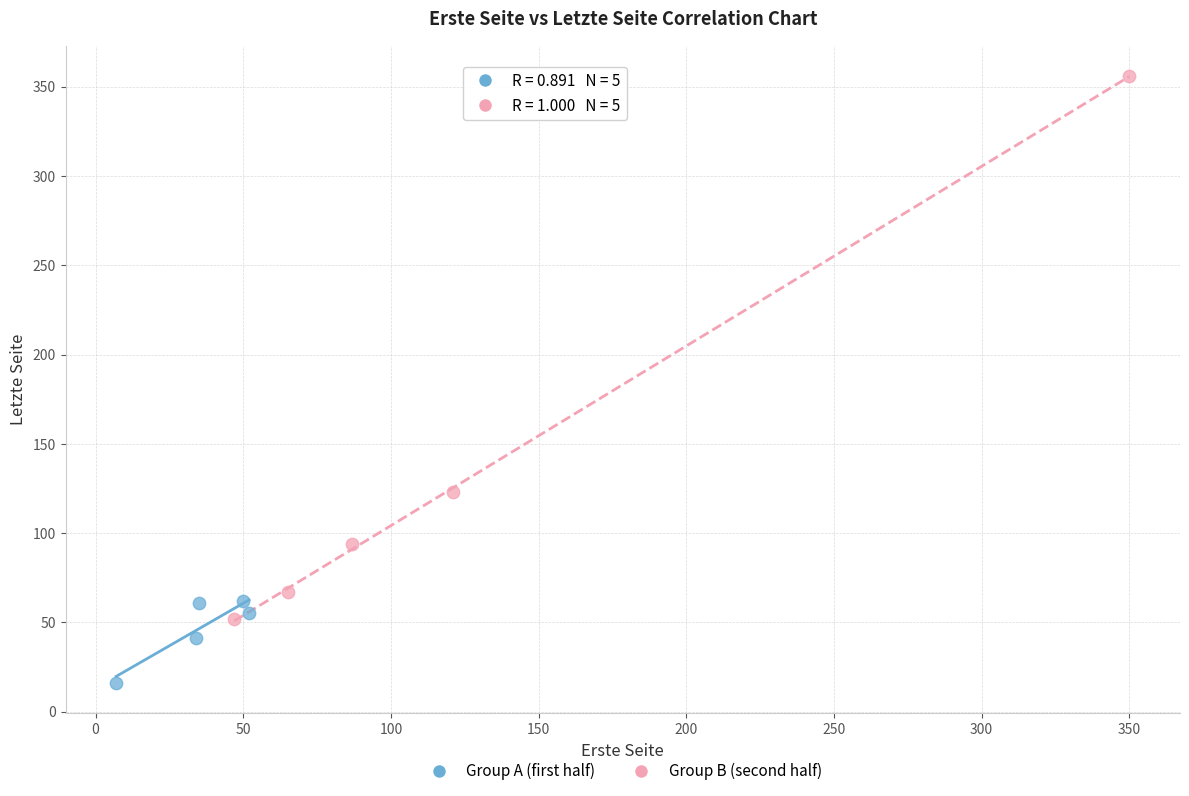

Which series contains the highest Y value?

Group B (second half)